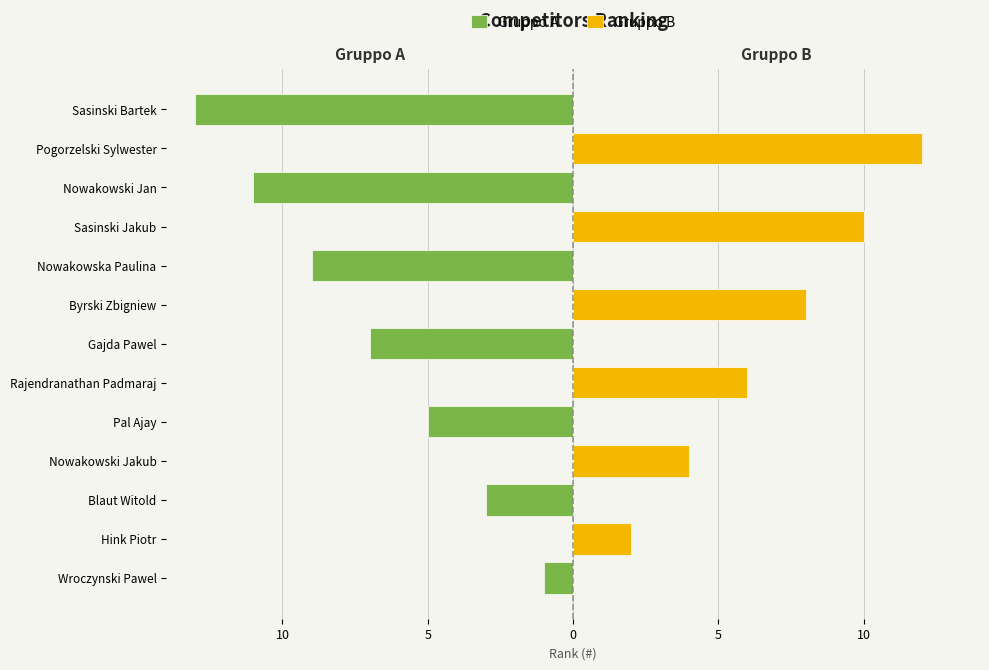

What is the difference between the Gruppo B values at Hink Piotr and Nowakowski Jan?

2